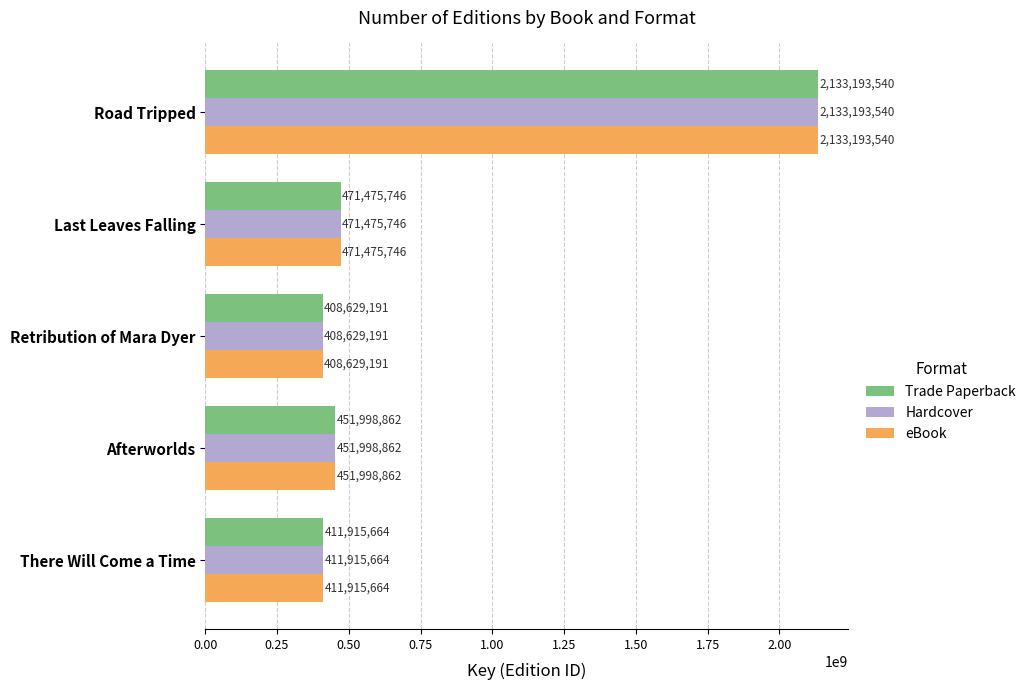

The value of Trade Paperback at There Will Come a Time is 285294449. True or false?

False